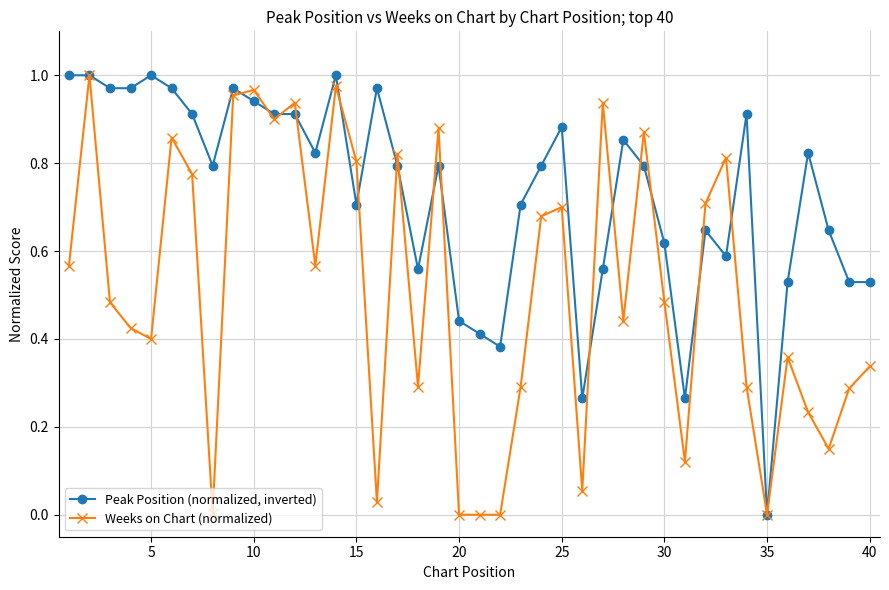

Which series has the largest total across all categories?

Peak Position (normalized, inverted)